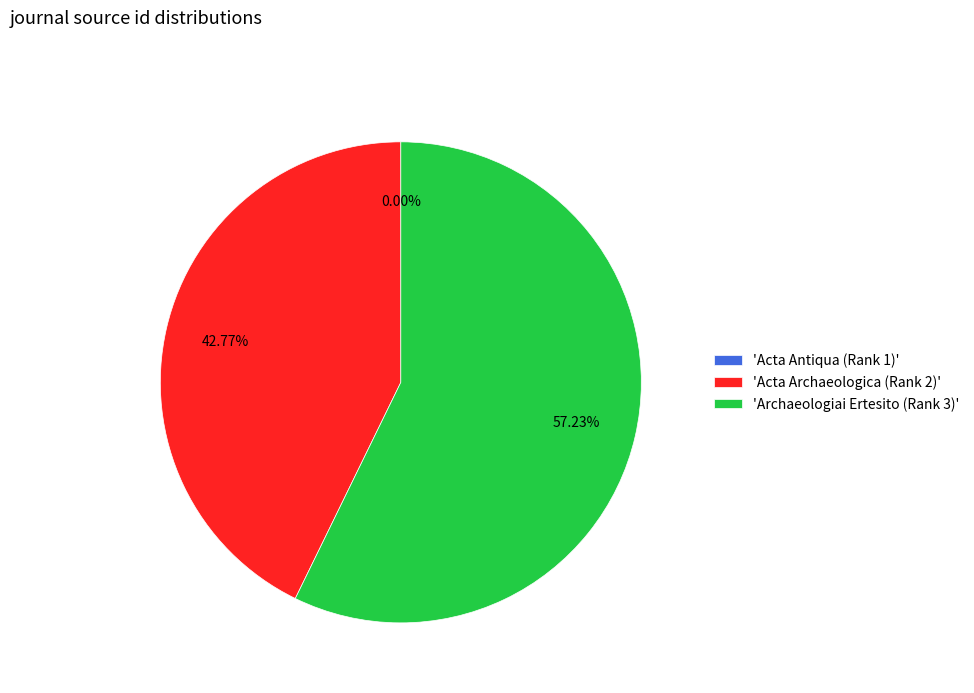

Which has a higher value, 'Acta Archaeologica (Rank 2)' or 'Archaeologiai Ertesito (Rank 3)'?

'Archaeologiai Ertesito (Rank 3)'